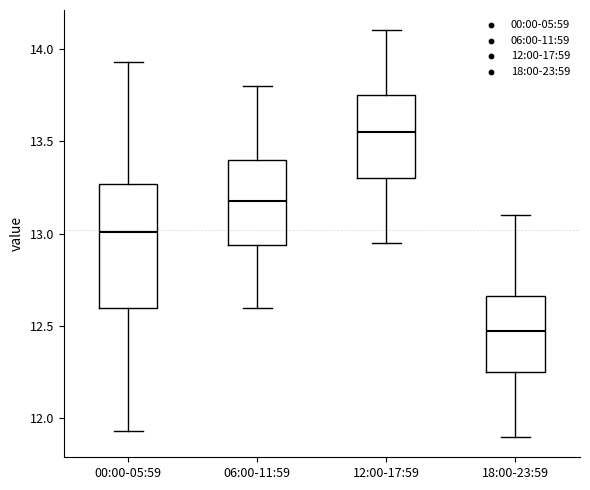

Which box's median line is the lowest?

18:00-23:59